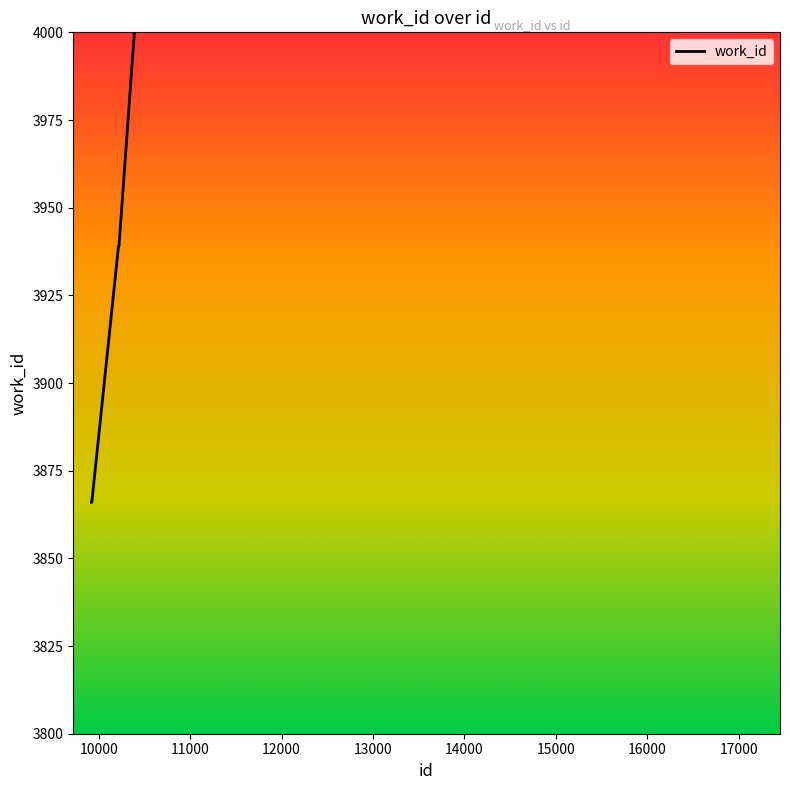

What is the approximate value at 10216, to the nearest 100?

3900